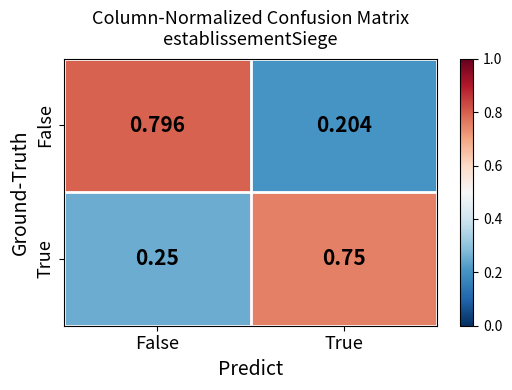

List the series in order of their peak value, highest first.

False, True